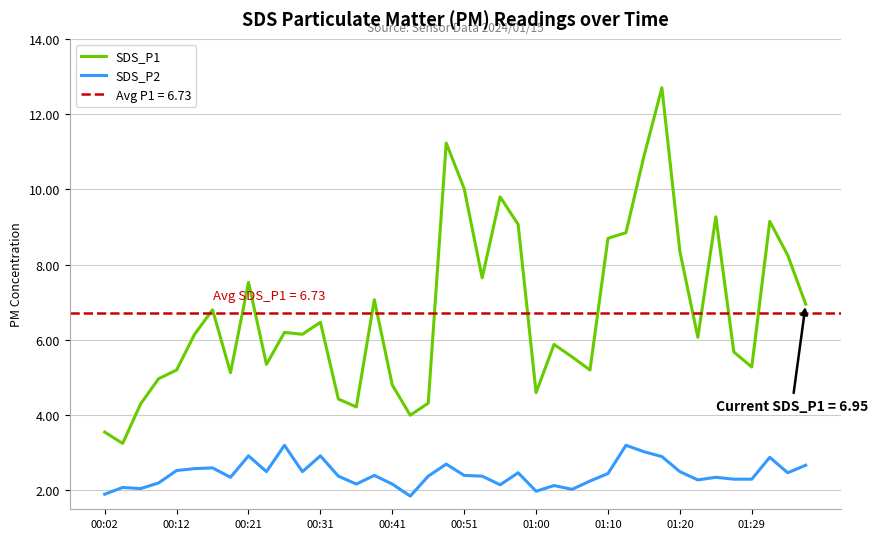

How many categories are shown in the chart?

40